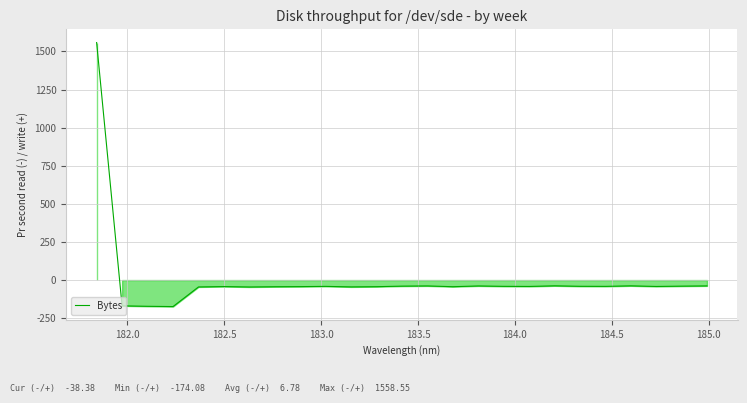

How many distinct data groups are displayed?

1